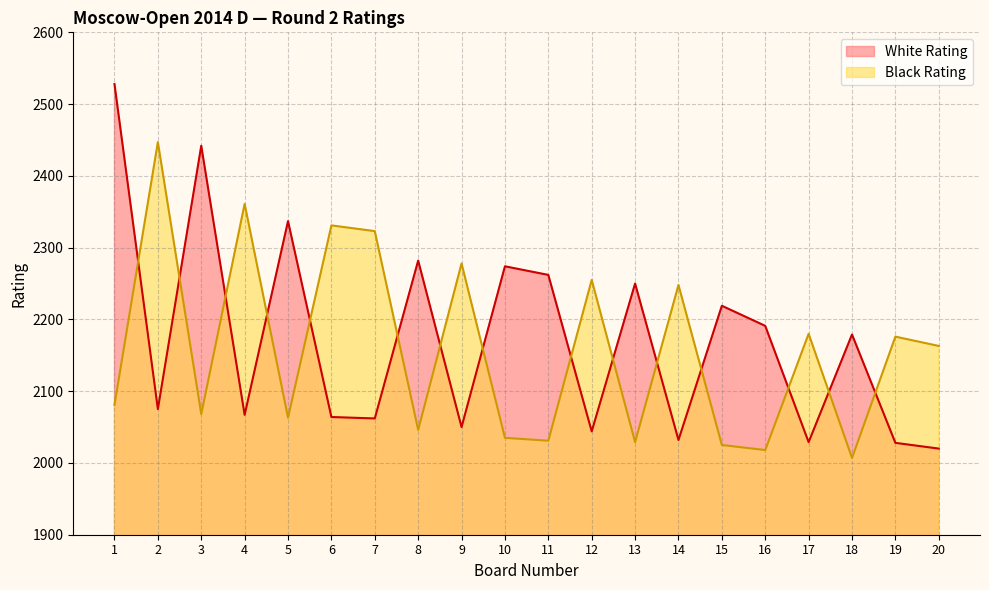

At 20, list the series in order from smallest to largest.

White Rating, Black Rating